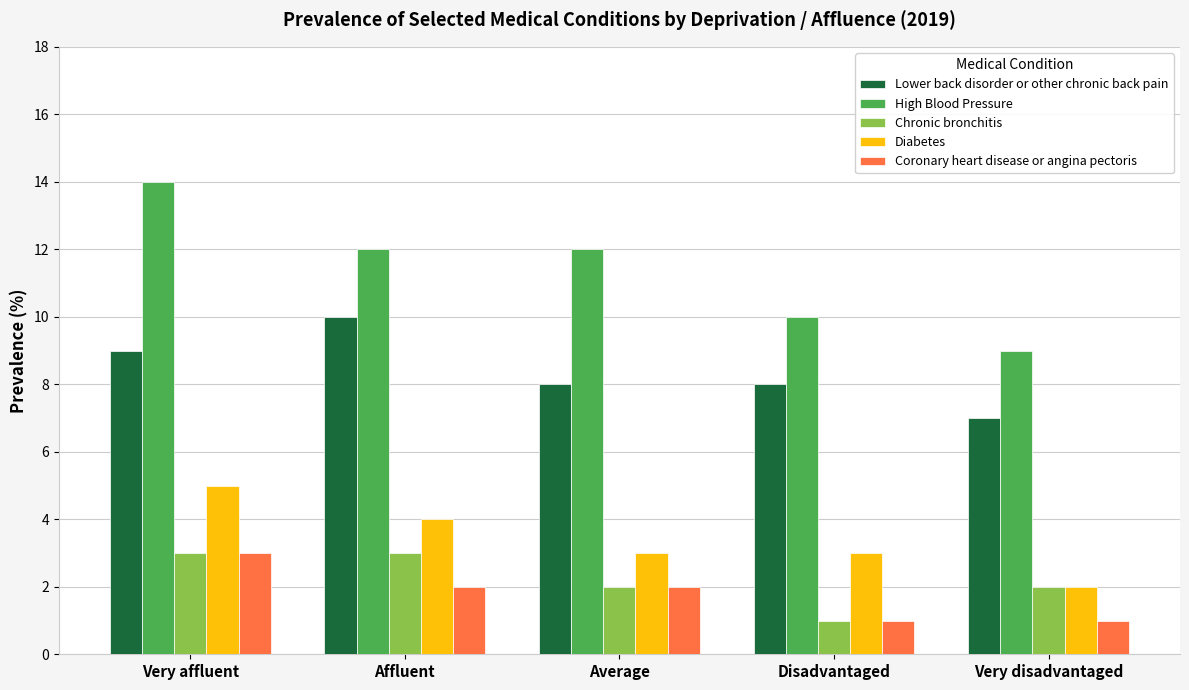

At which label does Chronic bronchitis reach its minimum?

Disadvantaged